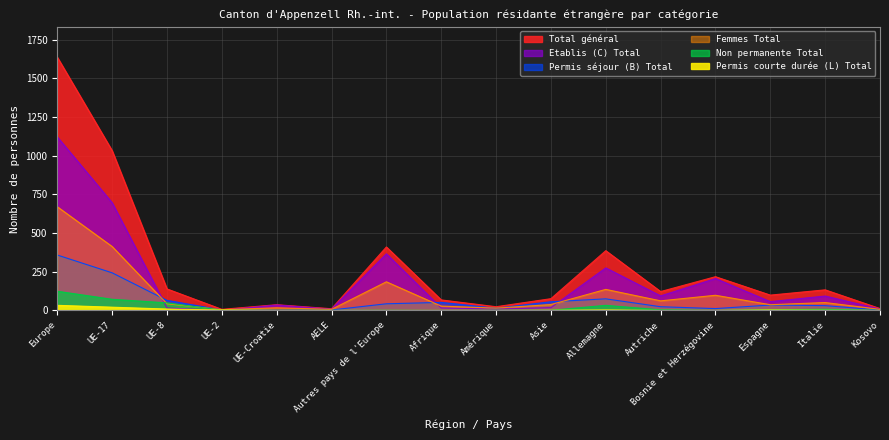

How many categories are shown in the chart?

16